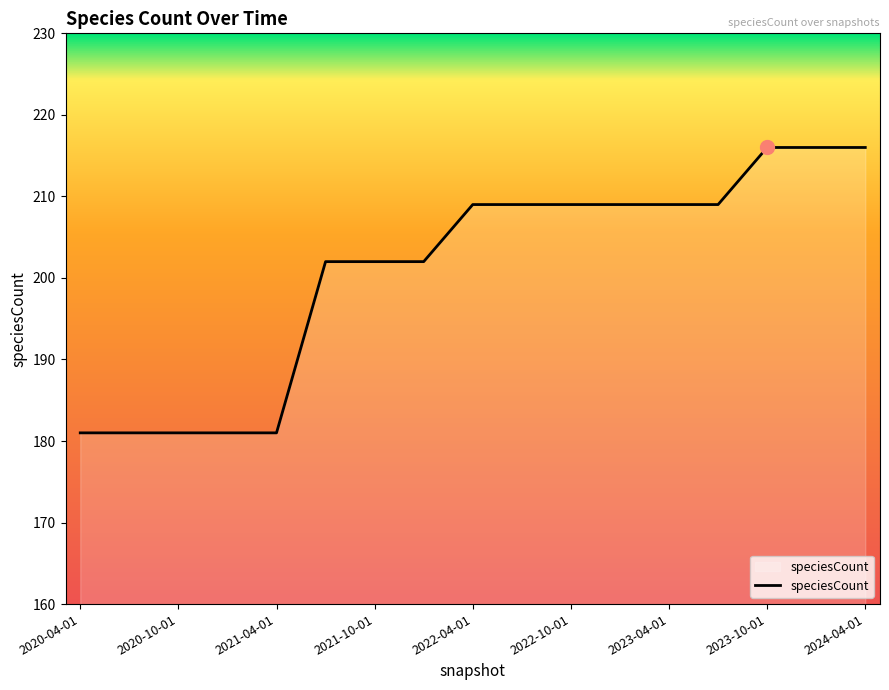

What is the greatest value displayed?

216